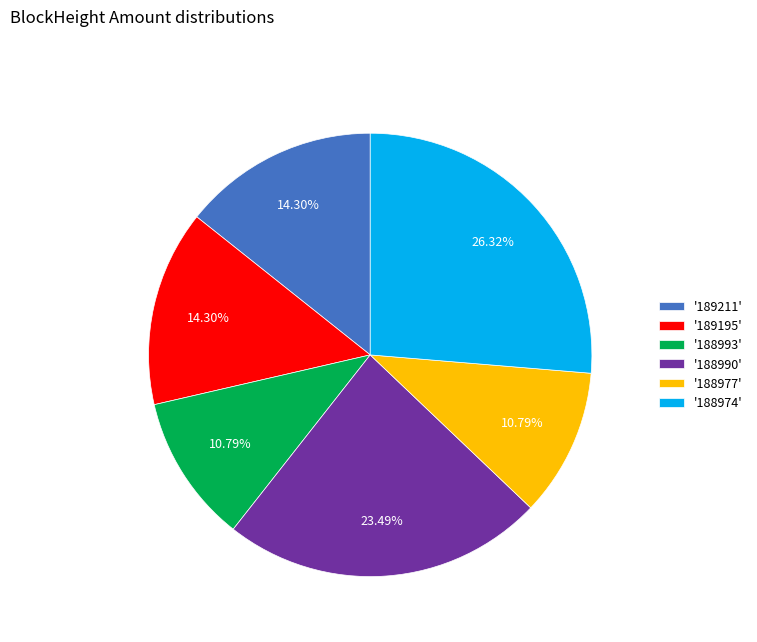

How many segments does this pie chart have?

6